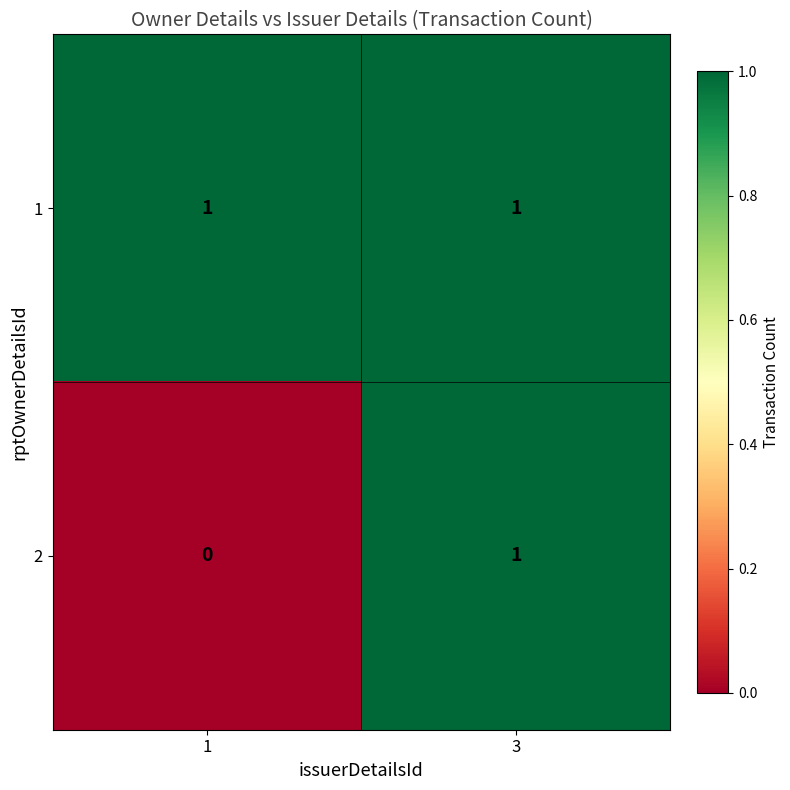

What is the greatest value displayed?

1